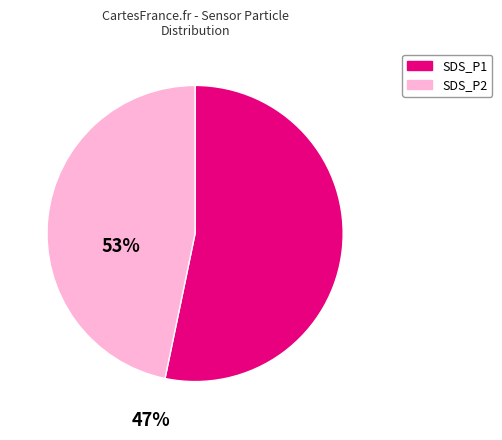

Rank the categories by value from highest to lowest.

SDS_P1, SDS_P2